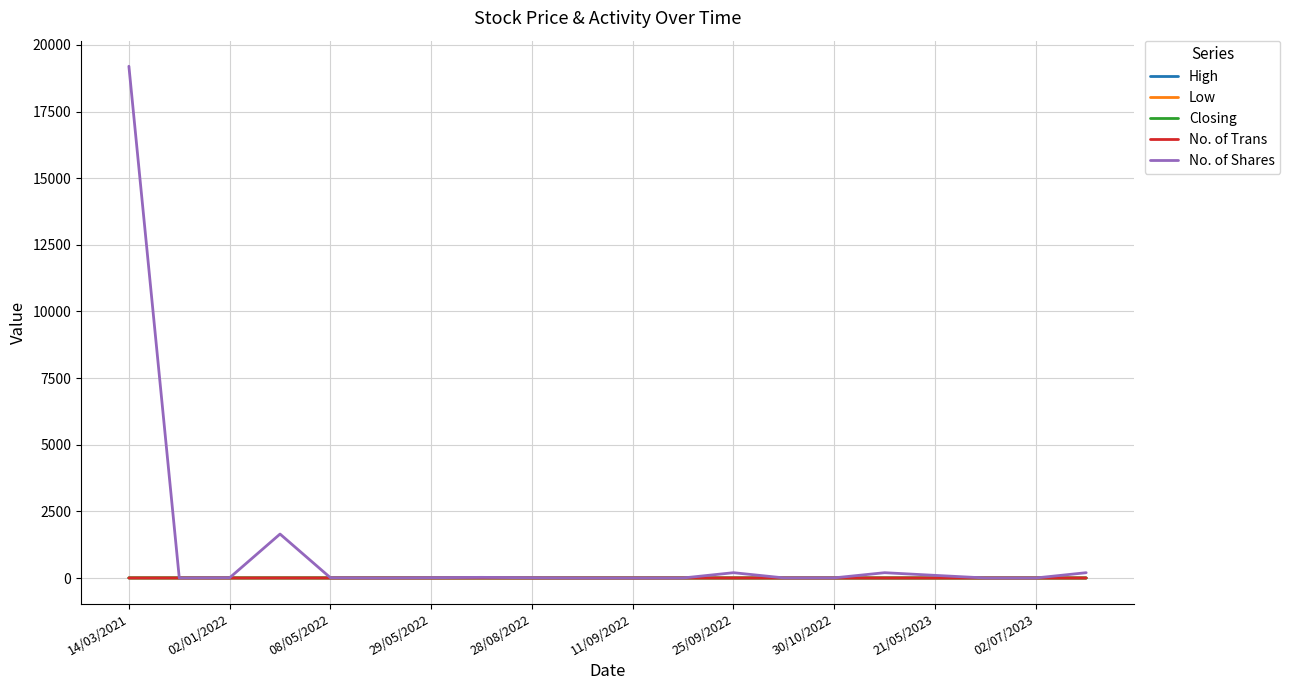

Does the chart display data point markers on the line(s)?

No